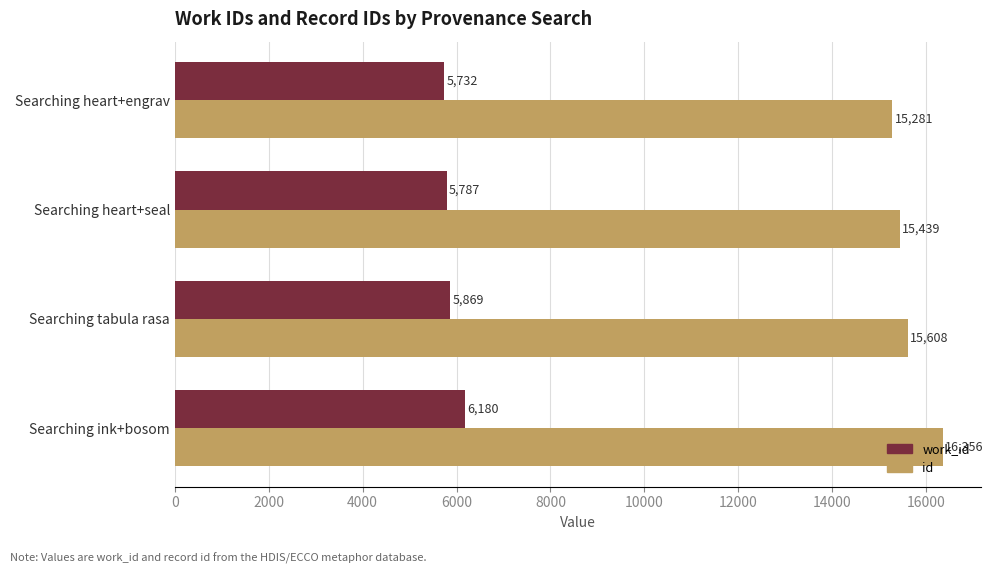

At Searching heart+seal, list the series in order from largest to smallest.

id, work_id